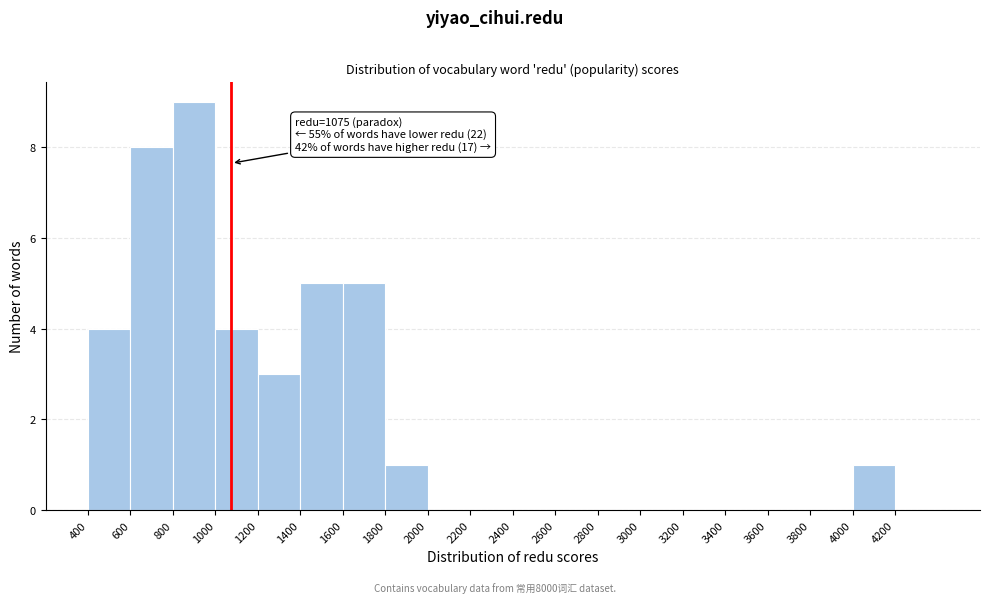

Over which range of the x-axis is the bar tallest?

800 to 1000